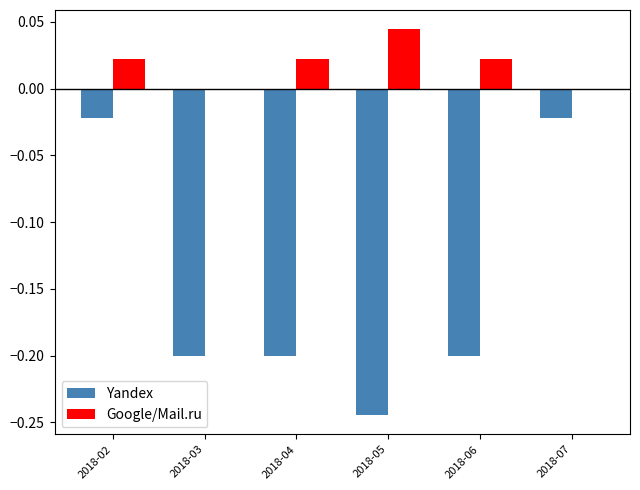

Does the chart contain stacked bars?

No